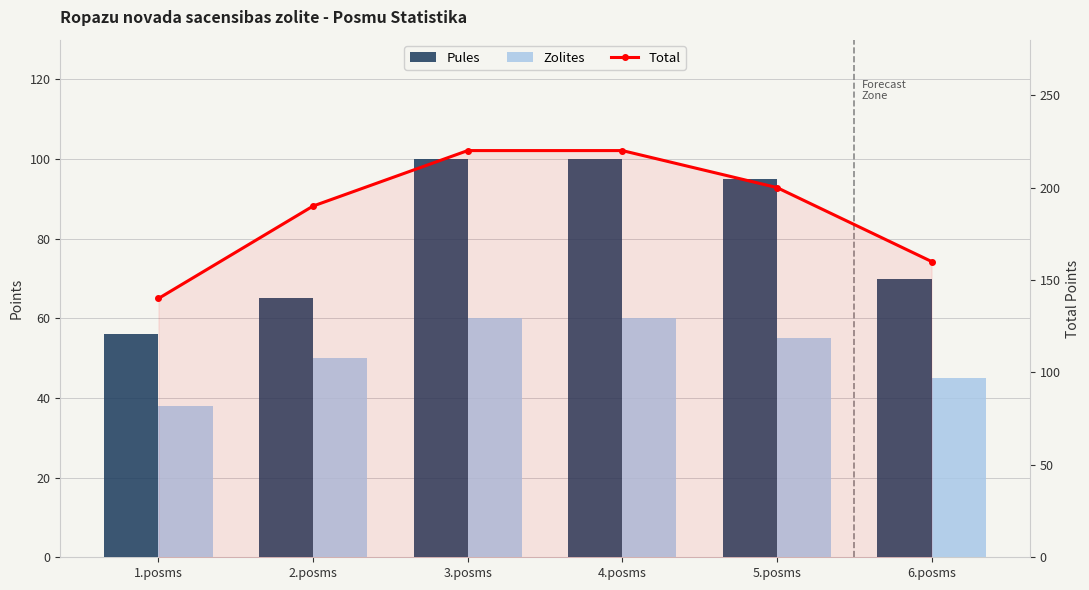

Which series has the largest total across all categories?

Total